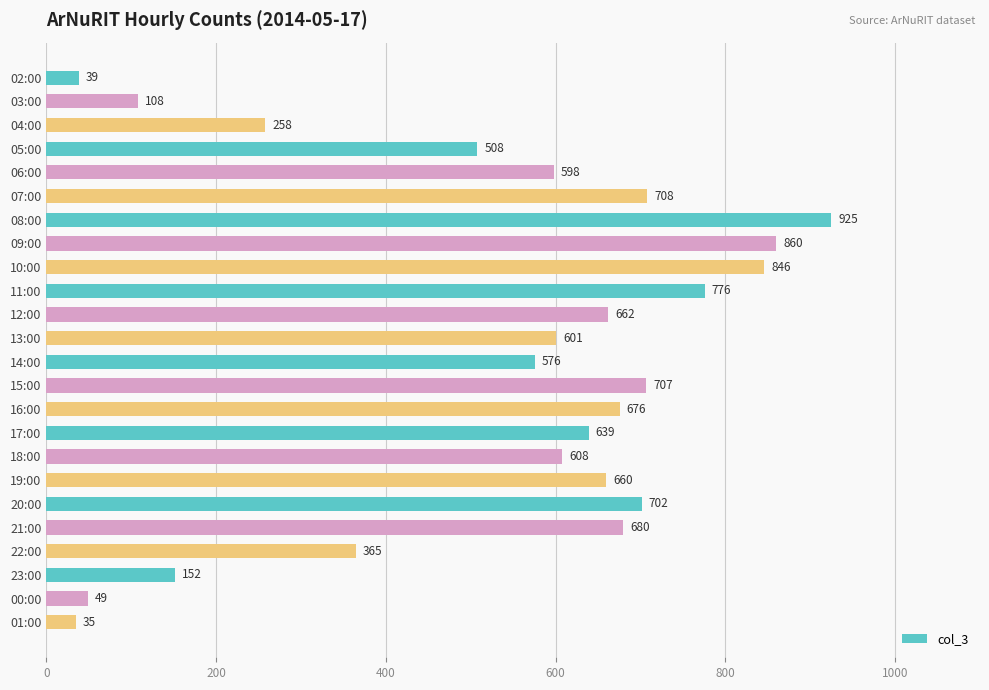

What is the average value?

531